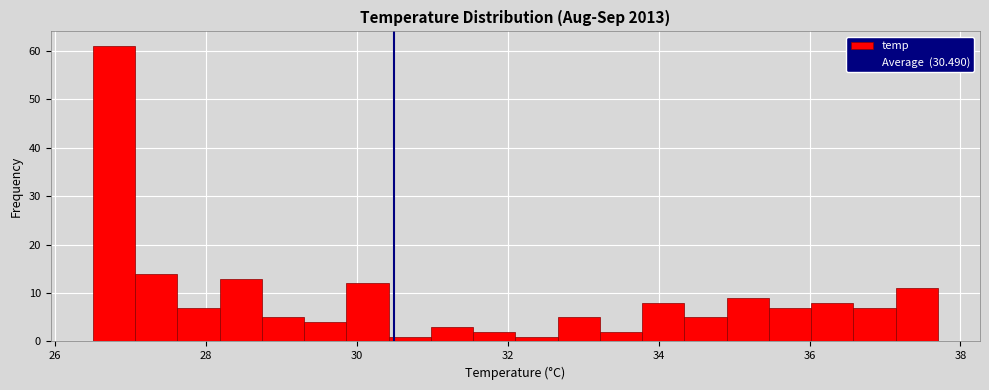

Read against the x-axis, roughly where is the centre of the tallest bar?

26.8